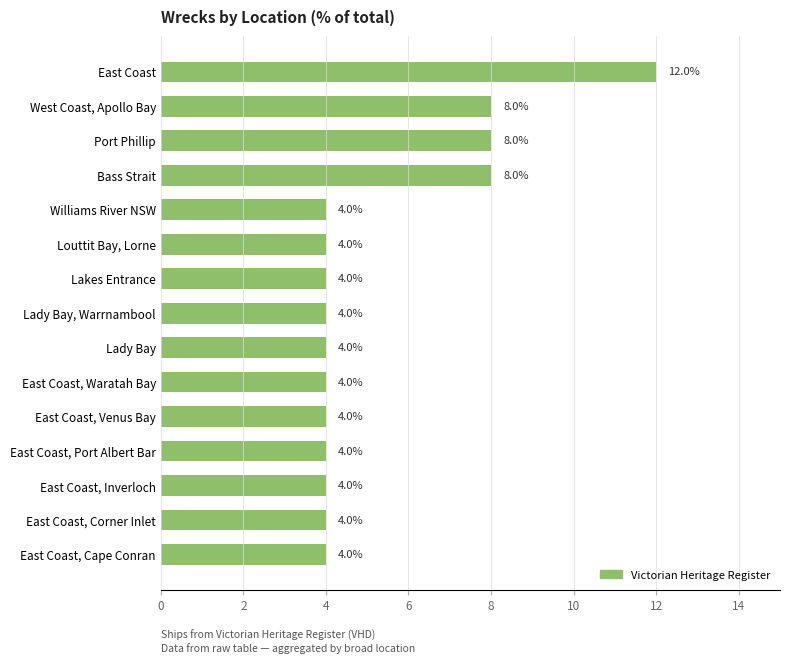

How many data points are above 4?

4